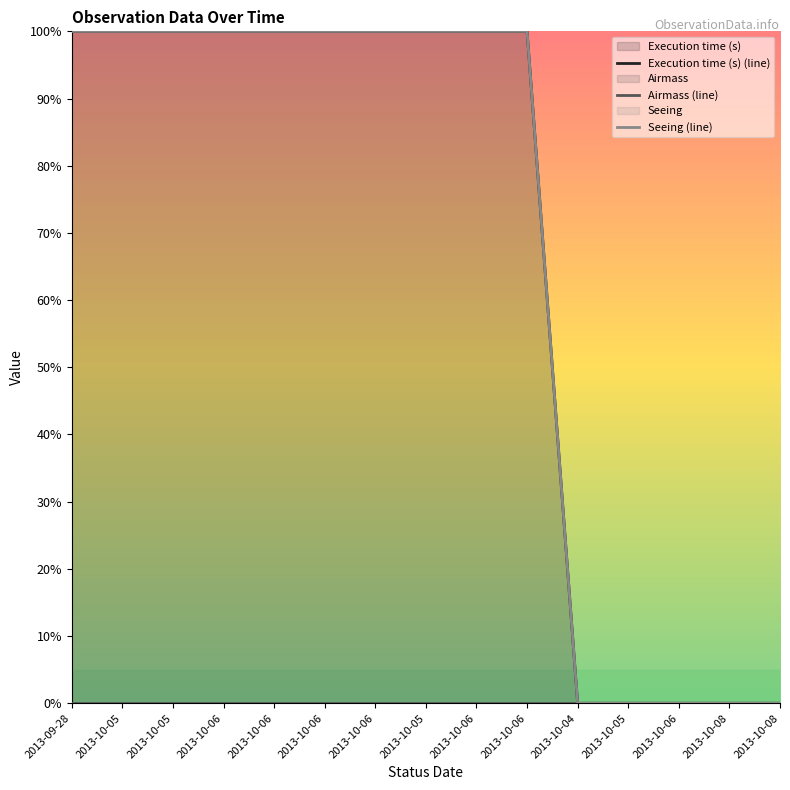

Rank the series by their maximum value, from highest to lowest.

Execution time (s) (line), Seeing (line), Airmass (line)